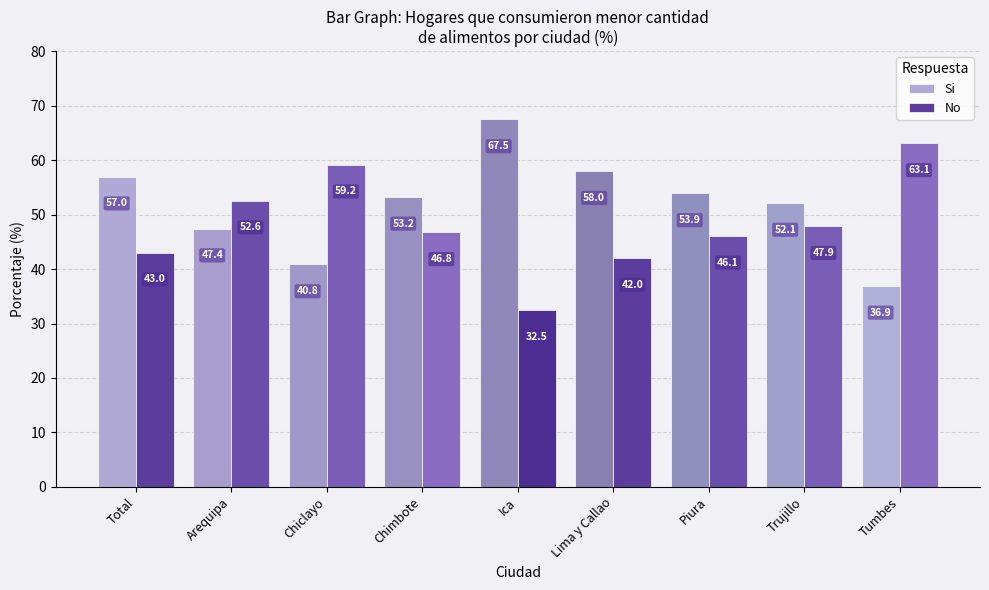

Are the bars horizontal?

No